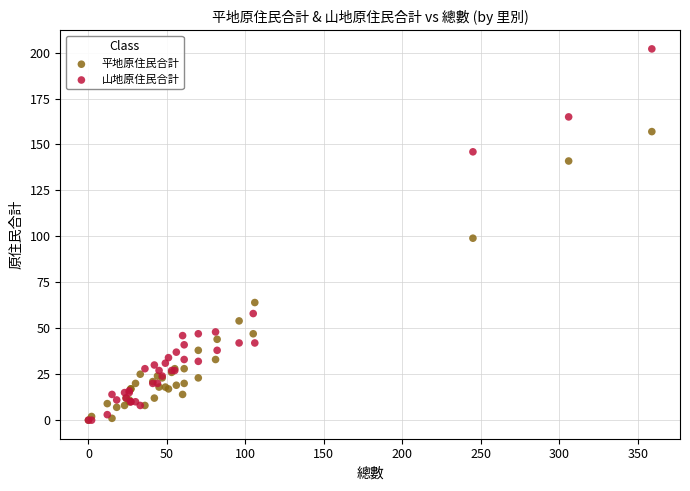

In the 平地原住民合計 series, what Y value is closest to 78?

64